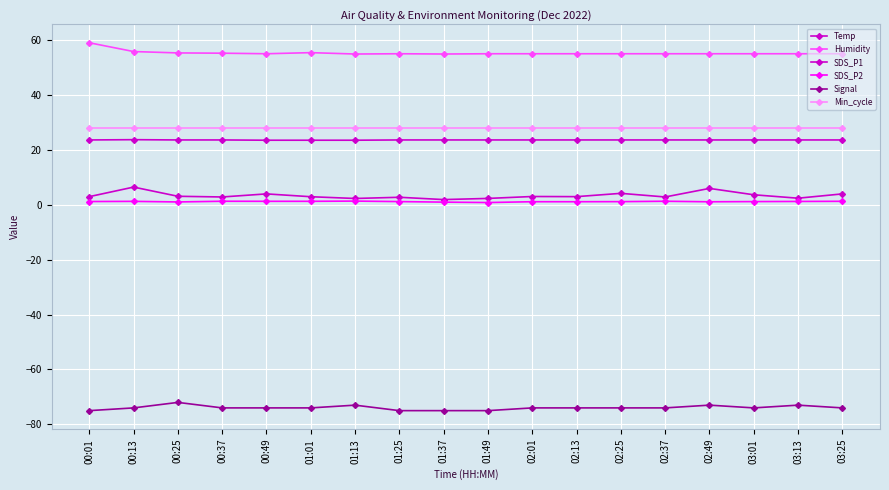

Rank the series by their maximum value, from highest to lowest.

Humidity, Min_cycle, Temp, SDS_P1, SDS_P2, Signal